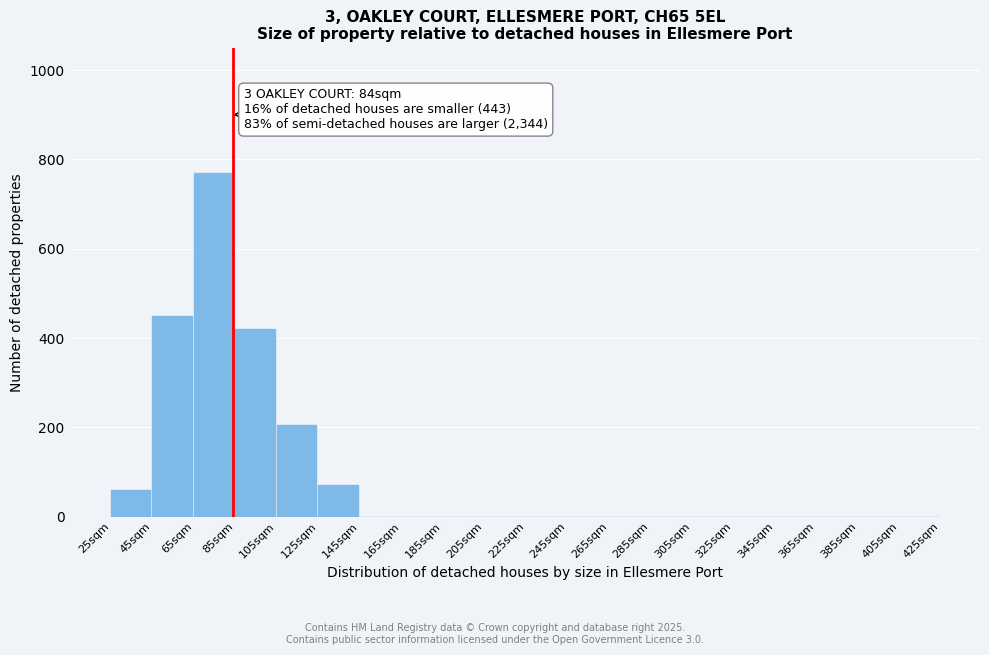

Reading left to right, list all the values displayed in this chart.

25sqm=60	45sqm=450	65sqm=770	85sqm=420	105sqm=205	125sqm=70	145sqm=0	165sqm=0	185sqm=0	205sqm=0	225sqm=0	245sqm=0	265sqm=0	285sqm=0	305sqm=0	325sqm=0	345sqm=0	365sqm=0	385sqm=0	405sqm=0